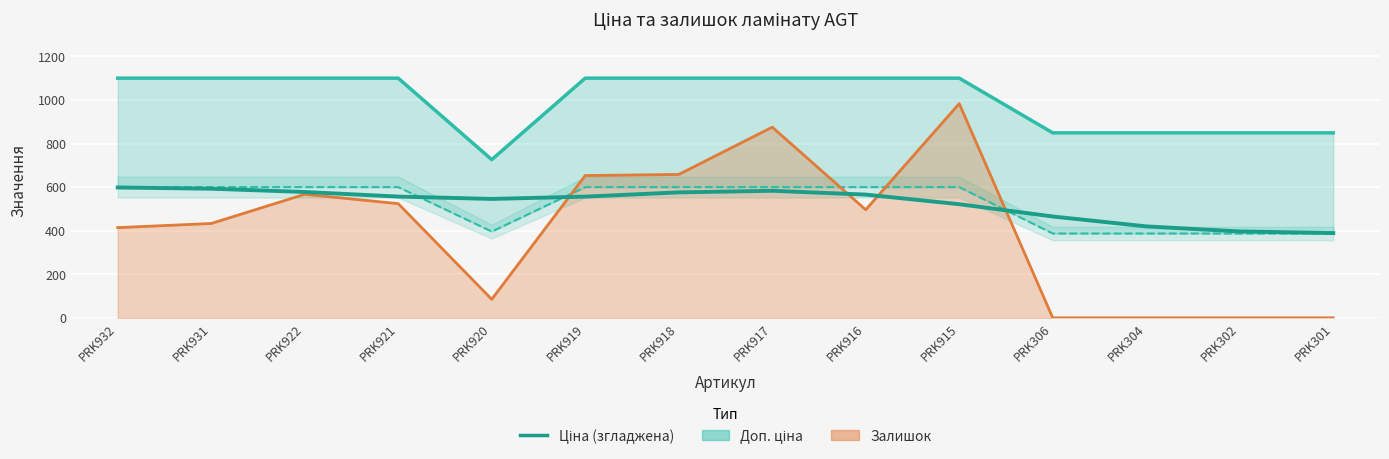

Rank the categories by value from highest to lowest.

PRK932, PRK931, PRK917, PRK922, PRK918, PRK916, PRK921, PRK919, PRK920, PRK915, PRK306, PRK304, PRK302, PRK301